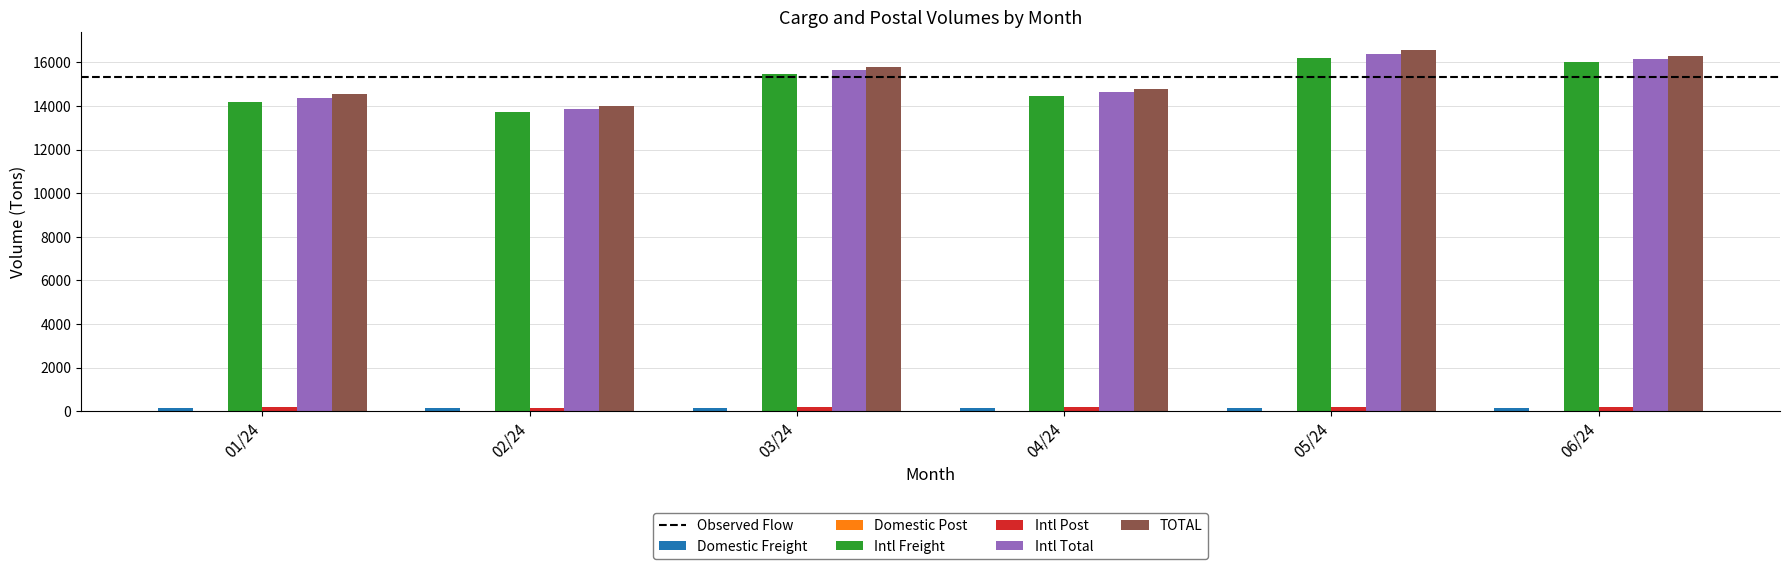

What is the maximum value shown in the chart?

16558.1